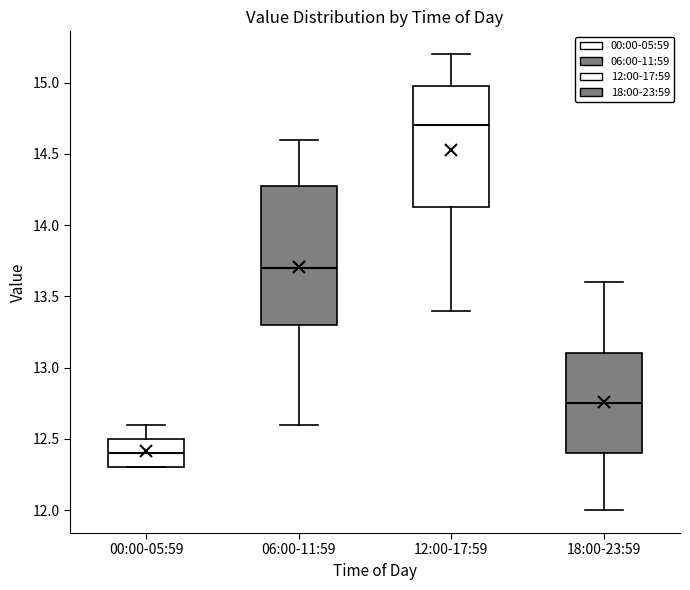

Reading left to right, transcribe this box plot: for each box, give where its median line is, the range the box spans, and where its two whiskers end, as read against the y-axis. The values are not printed on the chart, so give them approximately, as read against the axis.

00:00-05:59: median 12.40, box 12.30 to 12.50, whiskers 12.30 to 12.60
06:00-11:59: median 13.70, box 13.30 to 14.30, whiskers 12.60 to 14.60
12:00-17:59: median 14.70, box 14.15 to 15.00, whiskers 13.40 to 15.20
18:00-23:59: median 12.75, box 12.40 to 13.10, whiskers 12.00 to 13.60